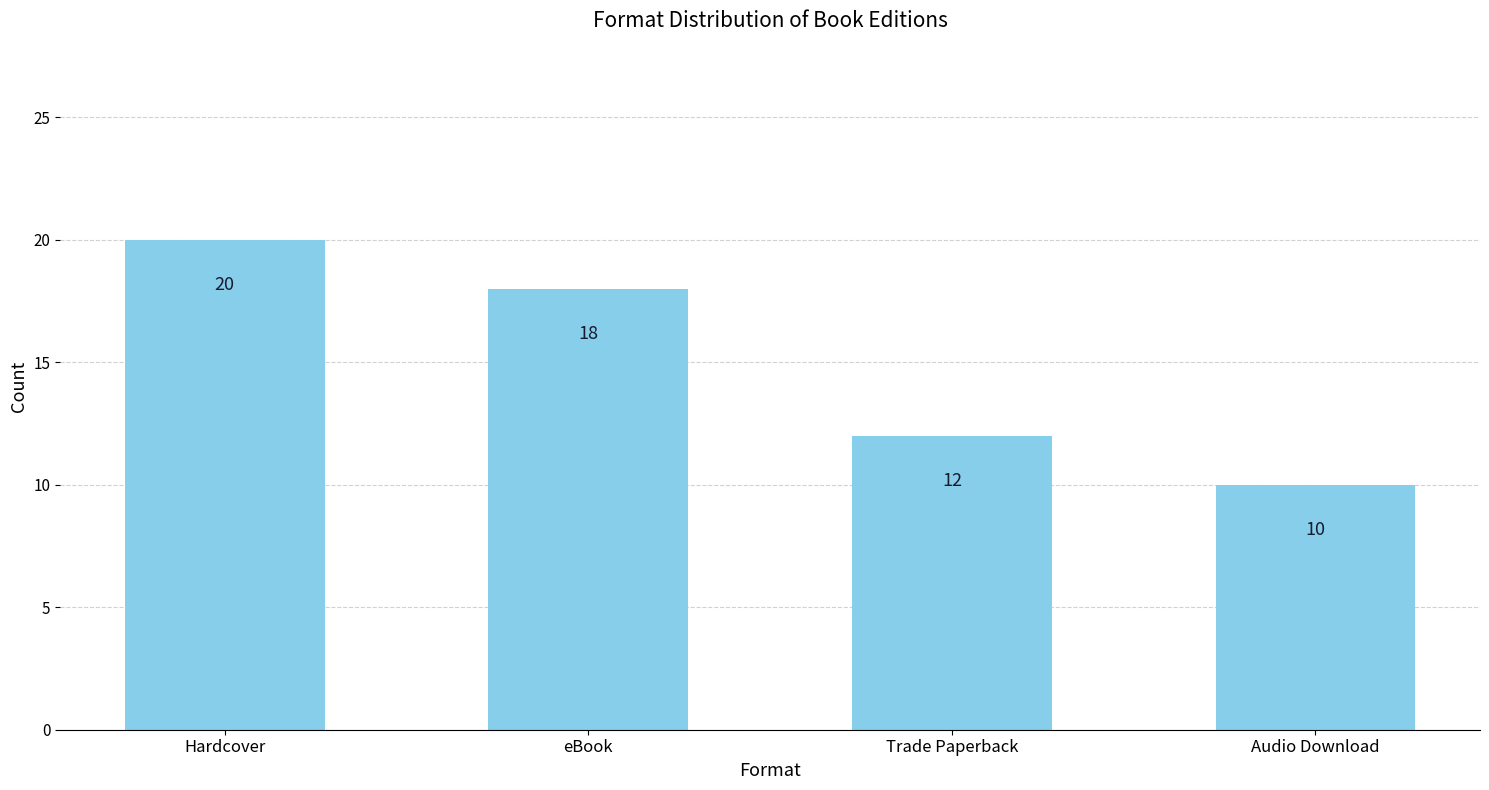

Is it true that the value at Trade Paperback is 12?

True